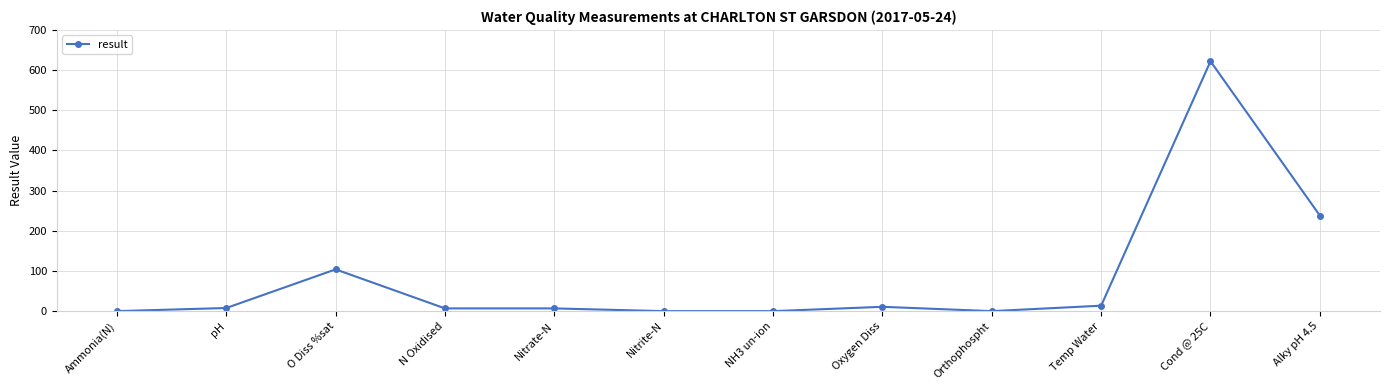

What is the label of the 12th point from the left?

Alky pH 4.5